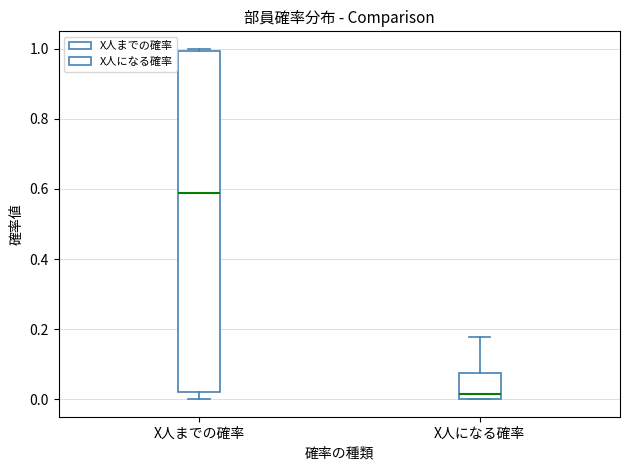

Which box has the highest median line?

X人までの確率